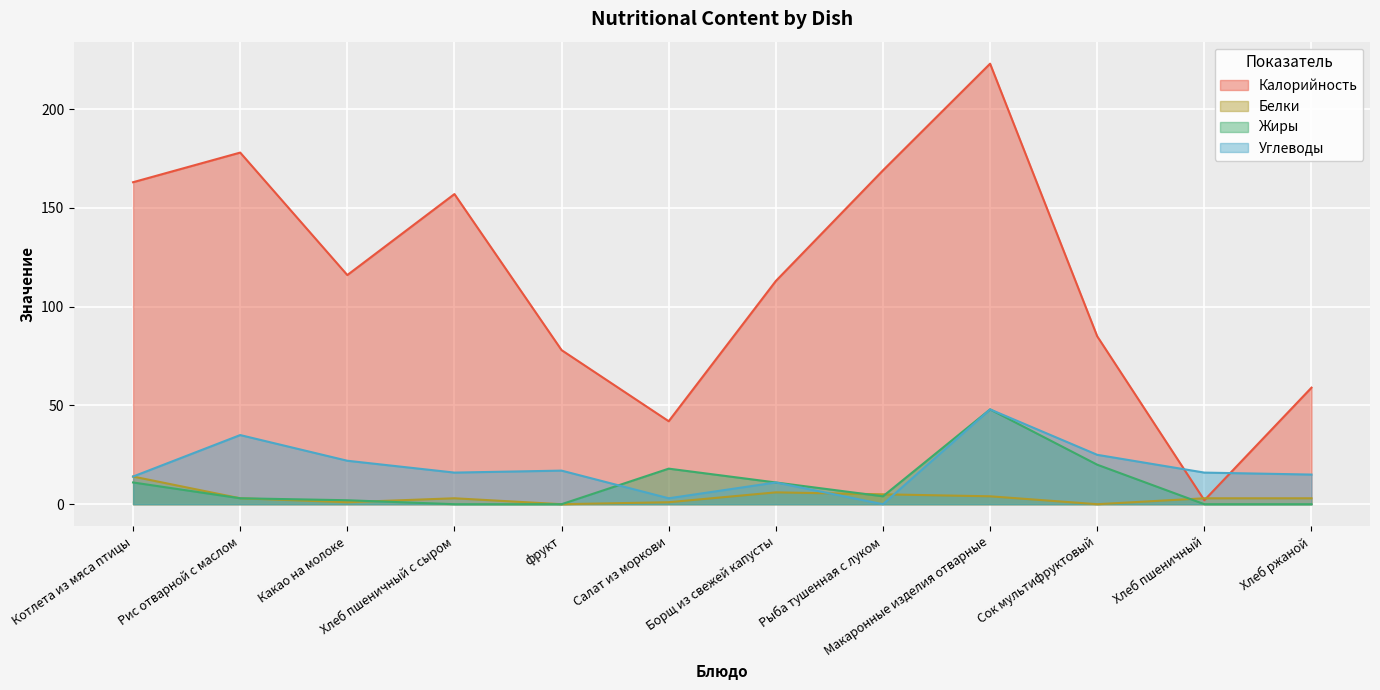

Is the value of Углеводы at Сок мультифруктовый greater than the value of Жиры at Сок мультифруктовый?

Yes